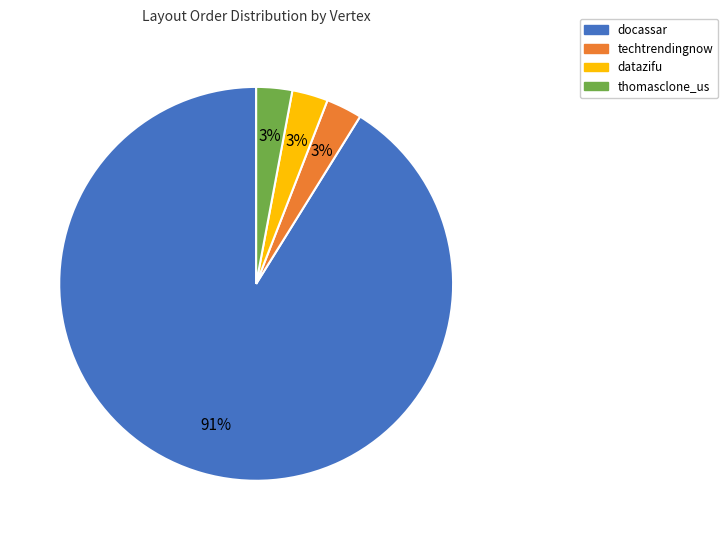

Is there a majority slice in this chart?

Yes